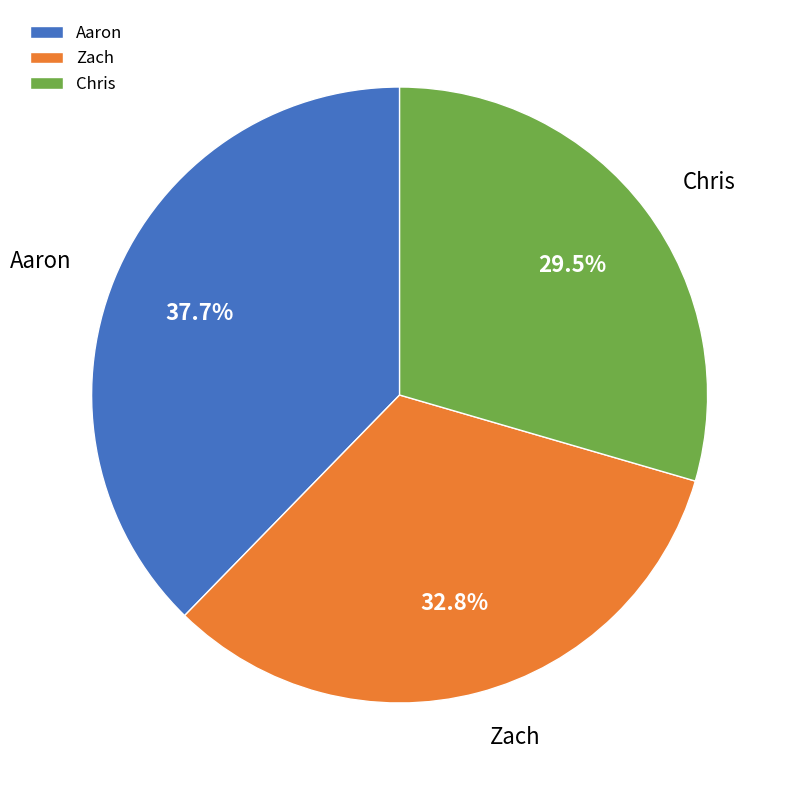

The Zach slice represents 33% of the pie. True or false?

True